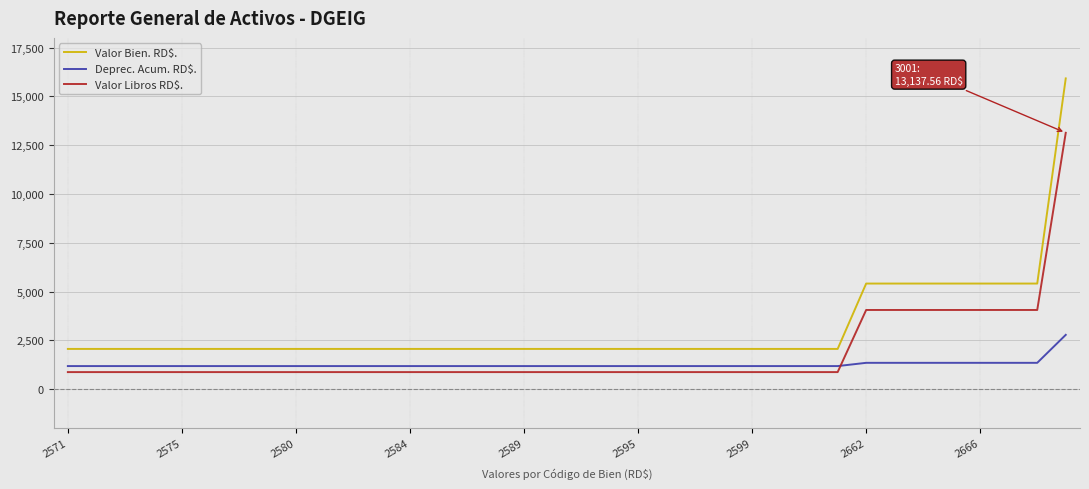

What is the greatest value displayed?

15924.1